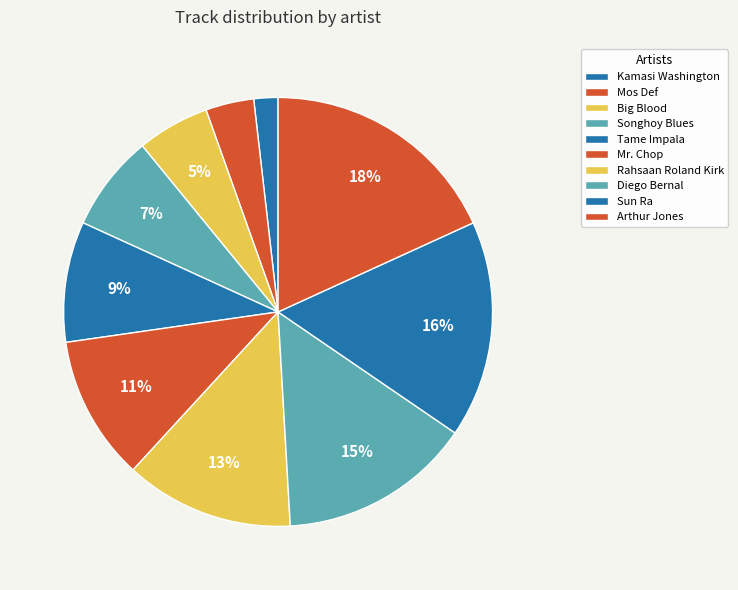

To the nearest percent, what is the difference between the Big Blood and Songhoy Blues slice percentages?

2%